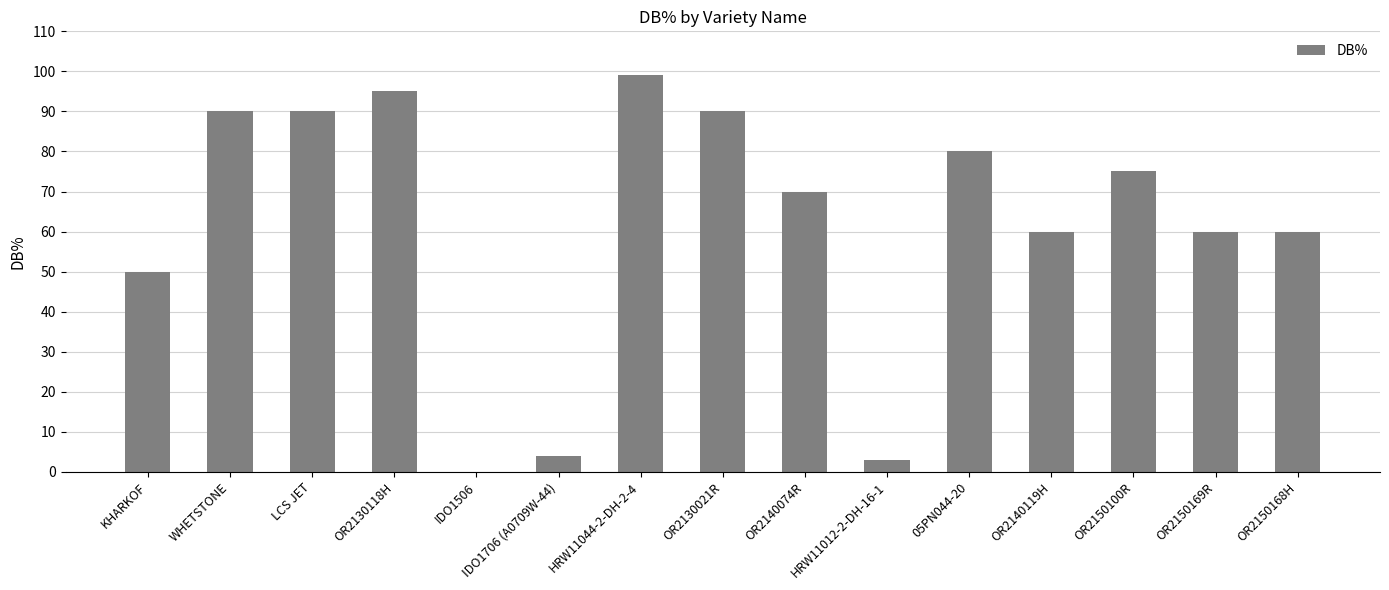

What is the greatest value displayed?

99